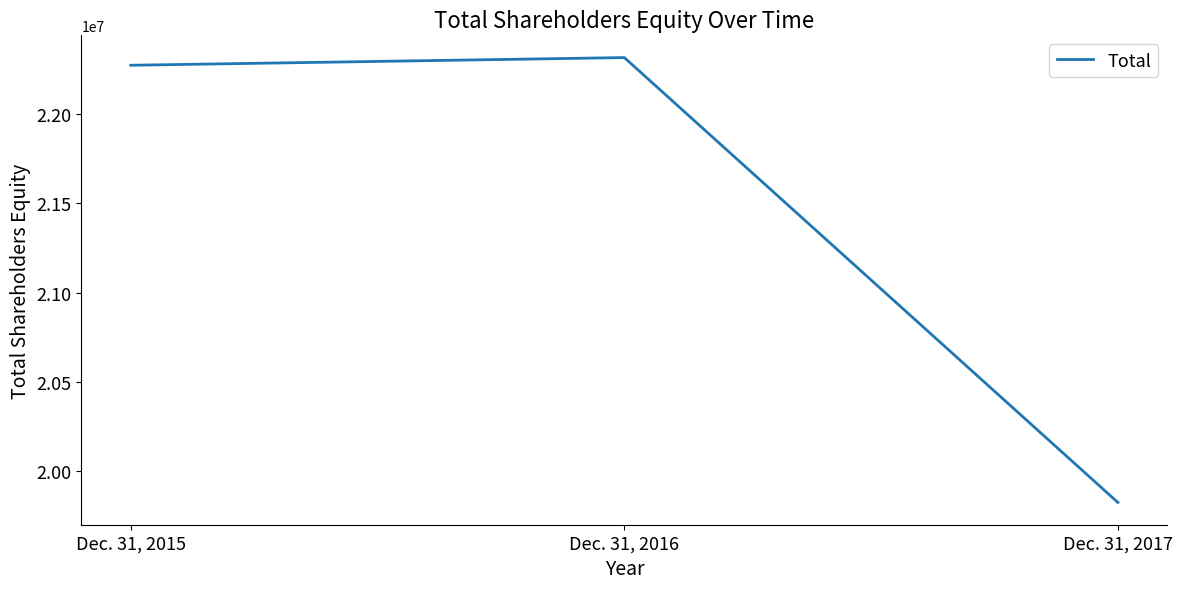

Which label corresponds to the largest value in the chart?

Dec. 31, 2016